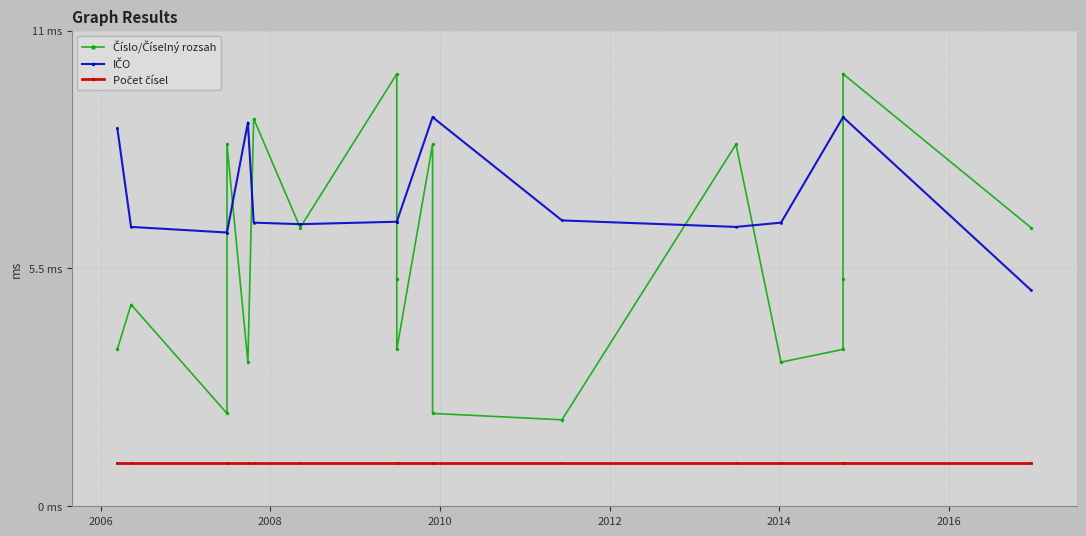

How many lines are shown in the chart?

3